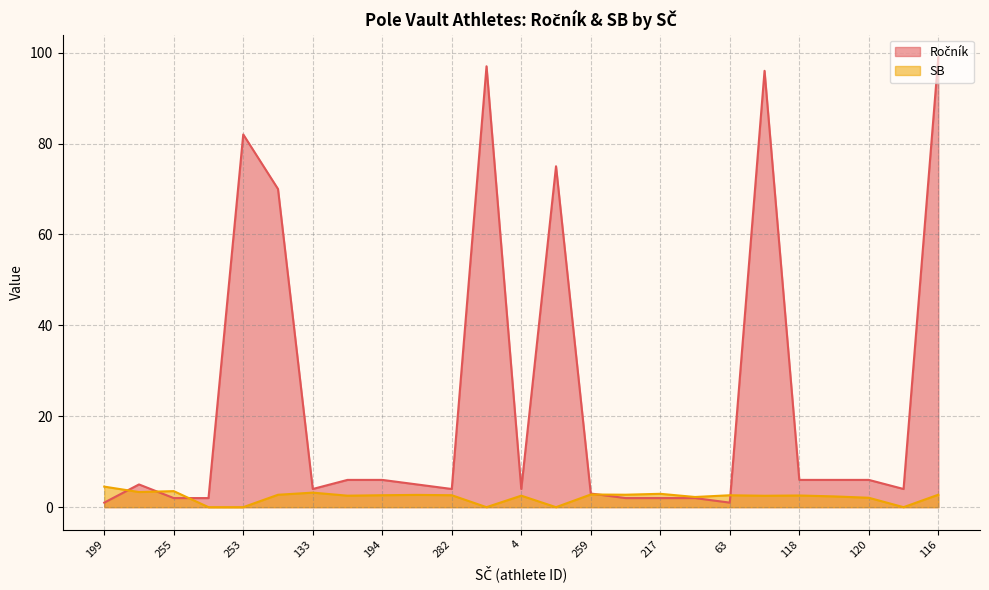

After their last crossing, which series has the higher values: SB or Ročník?

Ročník